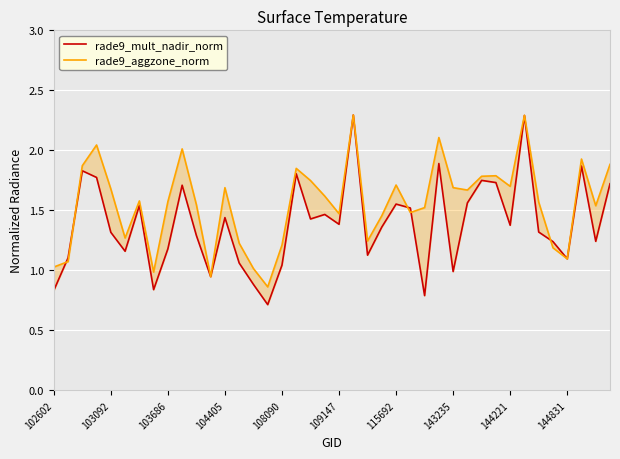

Count the number of categories in the chart.

40